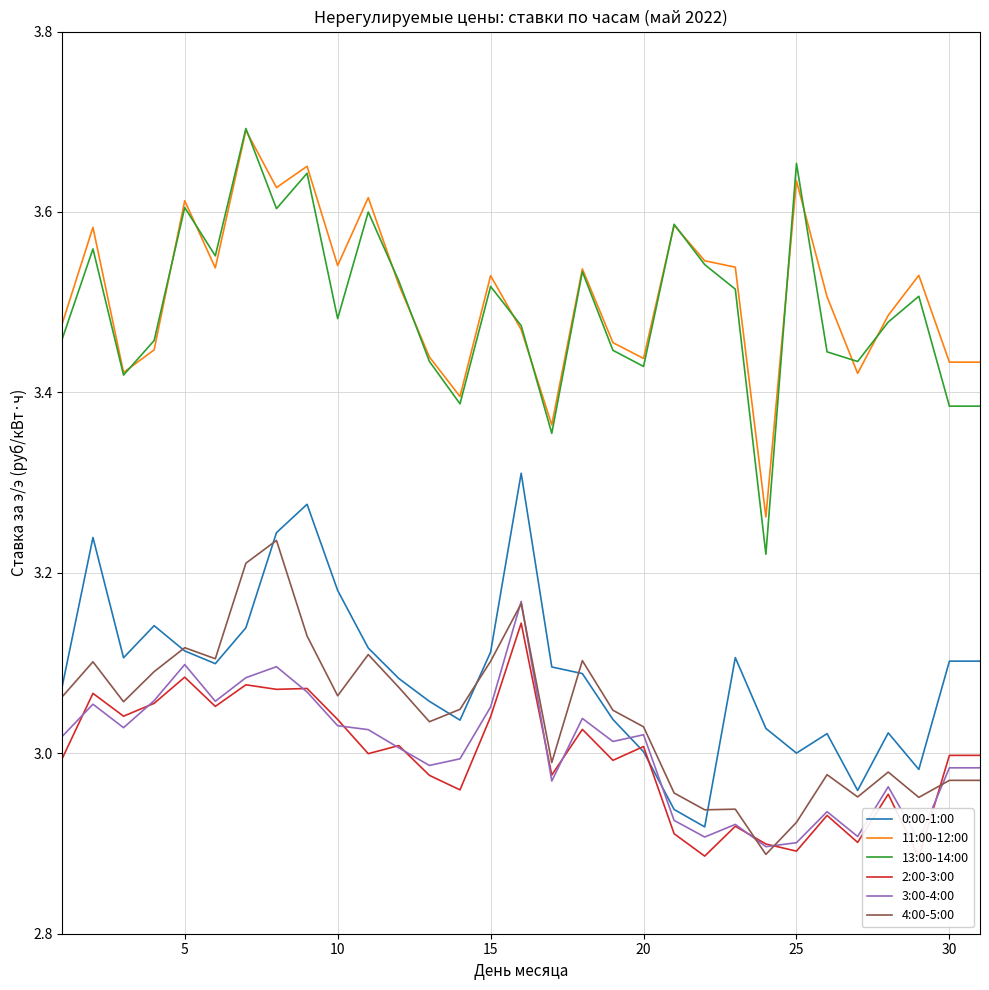

Is this an area chart (filled region under the line)?

No